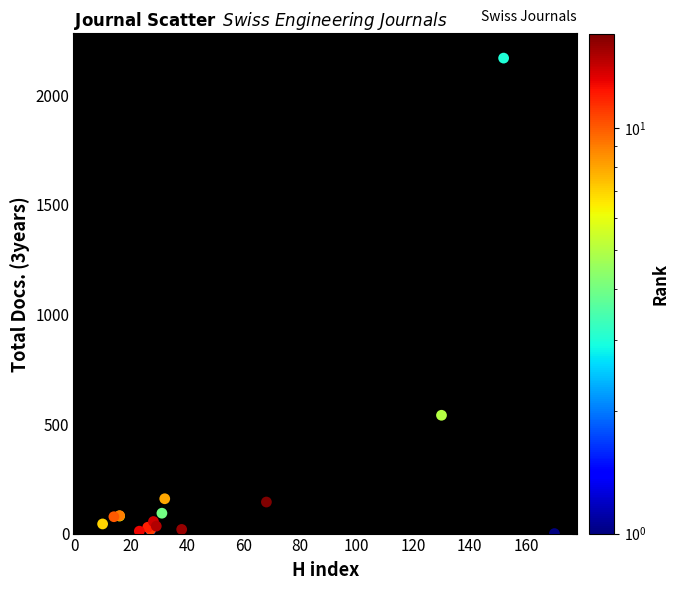

What Y value in the scatter plot is closest to 1085?

540